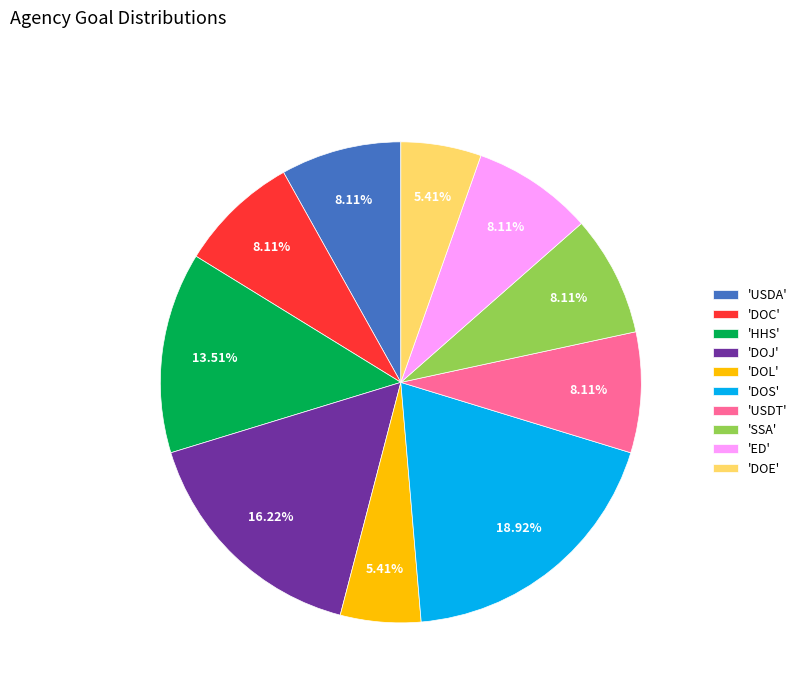

Does any single category account for the majority?

No